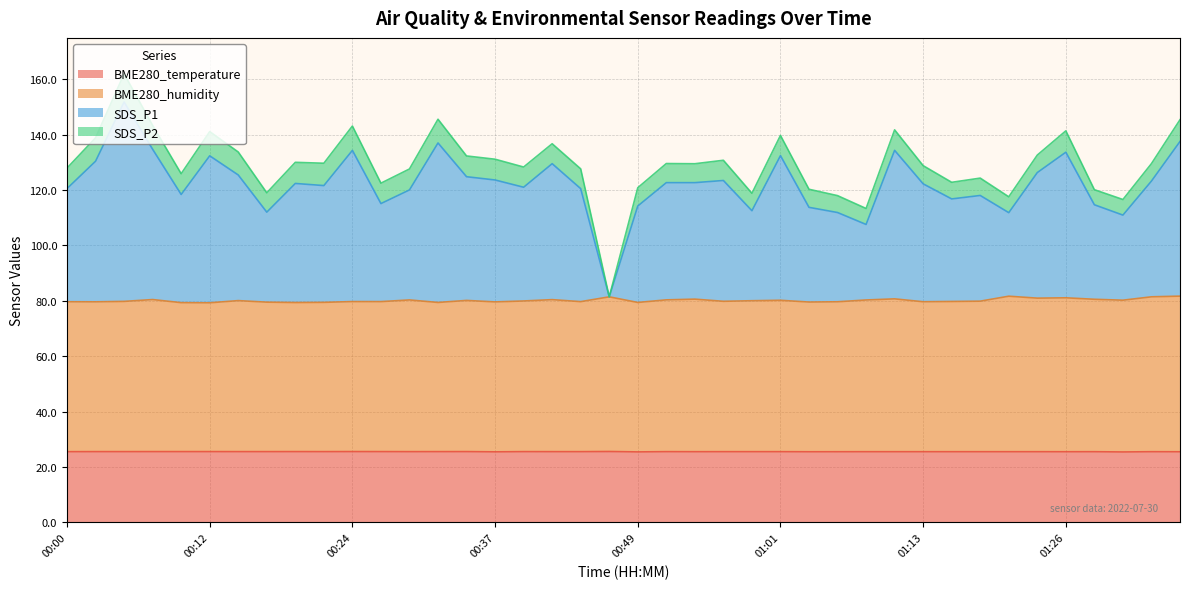

True or false: SDS_P1 and BME280_temperature cross at least once.

False